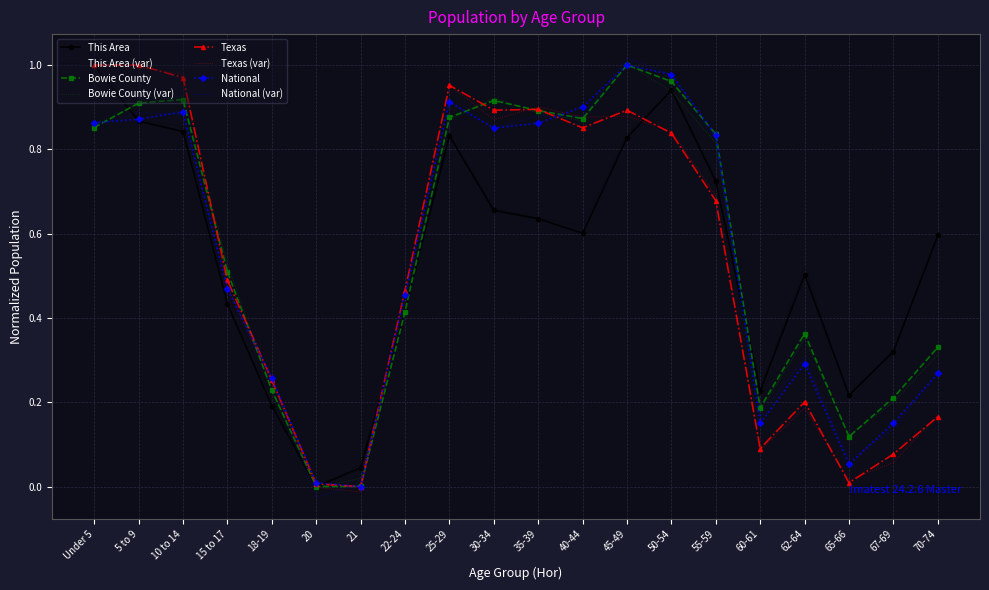

The Bowie County series shows 0.6 at Under 5. True or false?

False